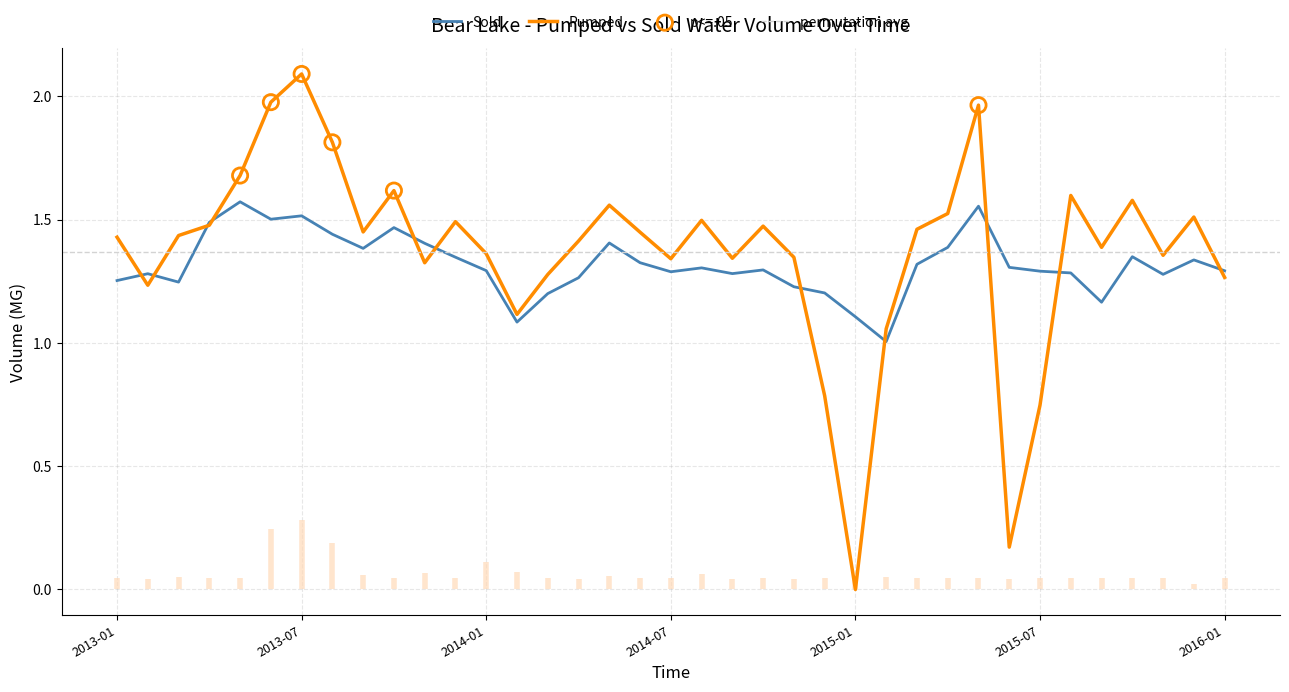

At how many categories does at least one series exceed 1?

37